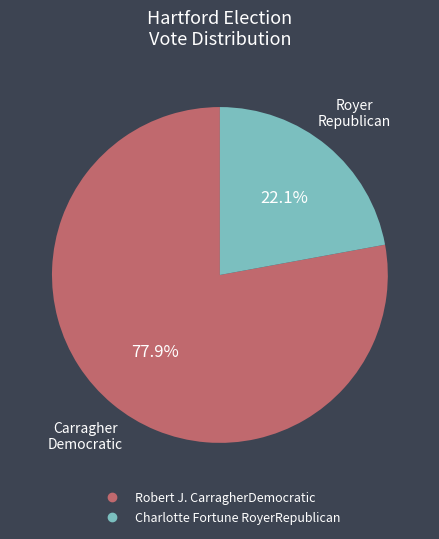

Which category has the smallest portion of the pie?

Charlotte Fortune RoyerRepublican